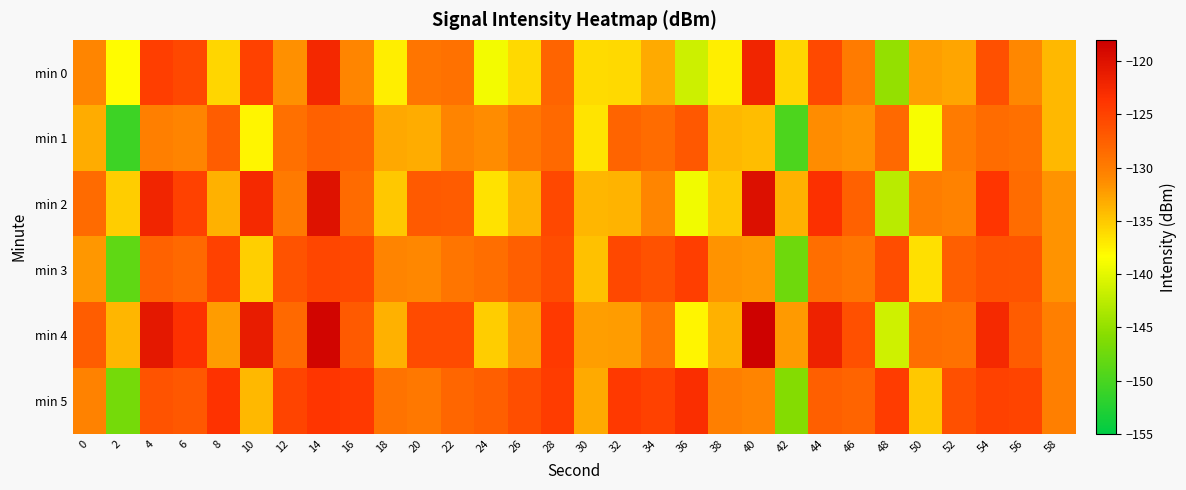

What is the greatest value displayed?

-118.4